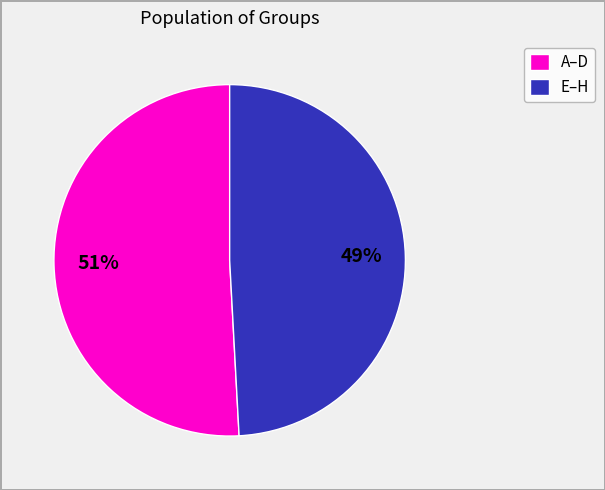

The A–D slice represents 37% of the pie. True or false?

False